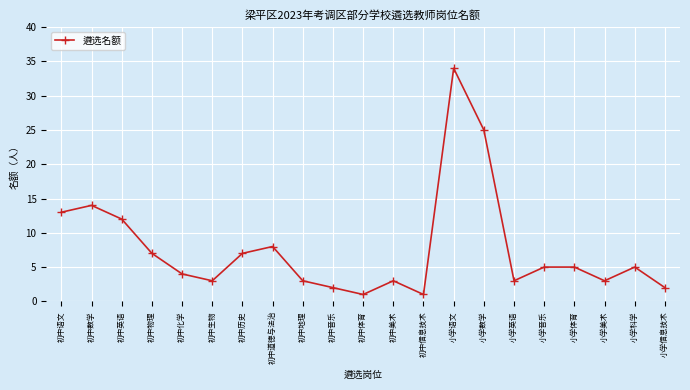

The chart shows a value of 1 at 初中体育. True or false?

True